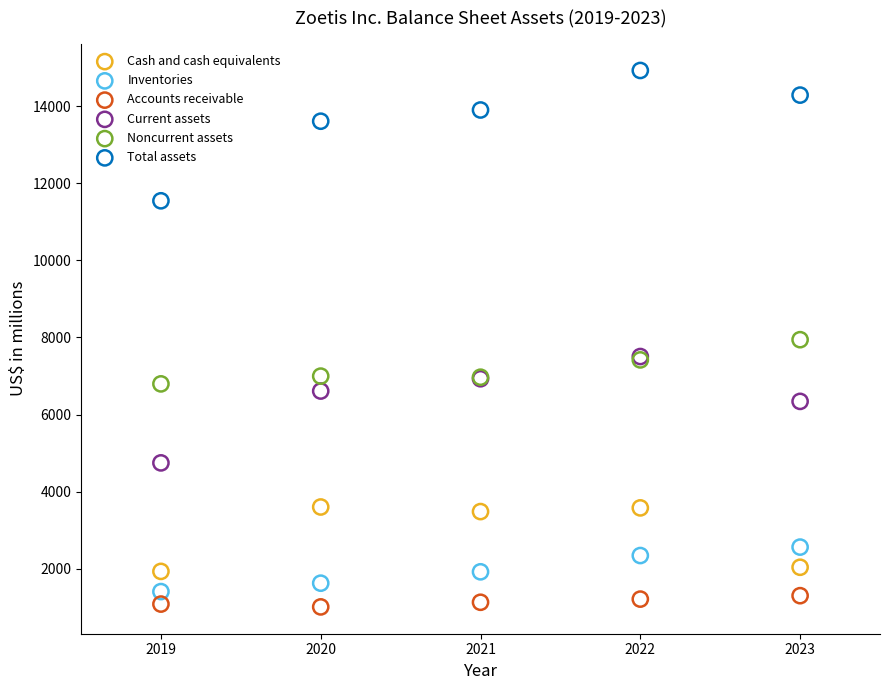

Which series contains the highest Y value?

Total assets